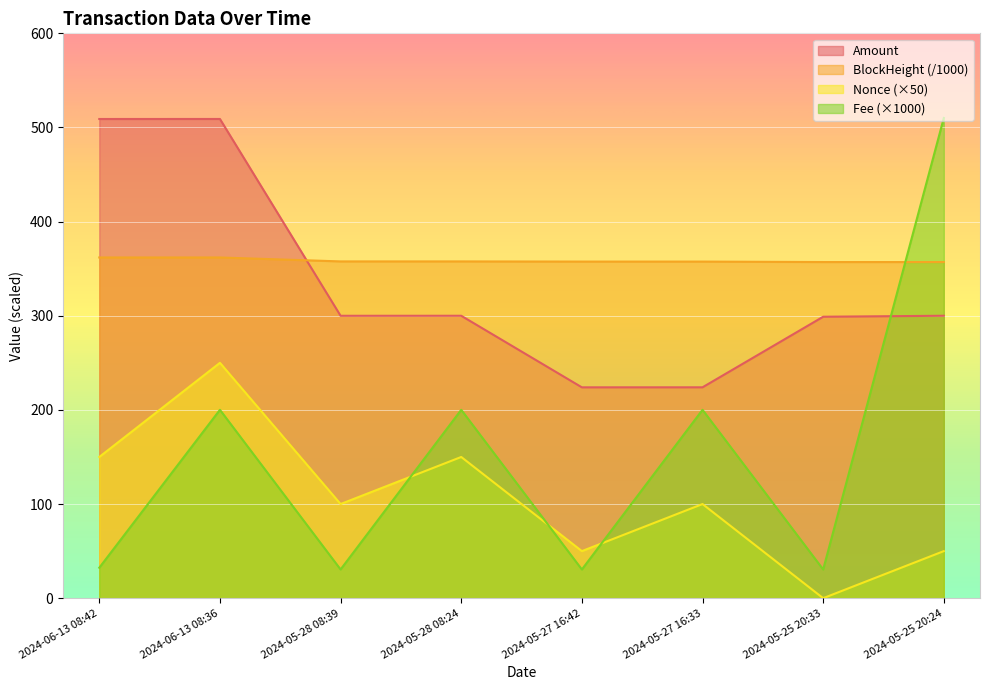

Rank the categories by Amount value from highest to lowest.

2024-06-13 08:36, 2024-06-13 08:42, 2024-05-28 08:24, 2024-05-25 20:24, 2024-05-28 08:39, 2024-05-25 20:33, 2024-05-27 16:33, 2024-05-27 16:42